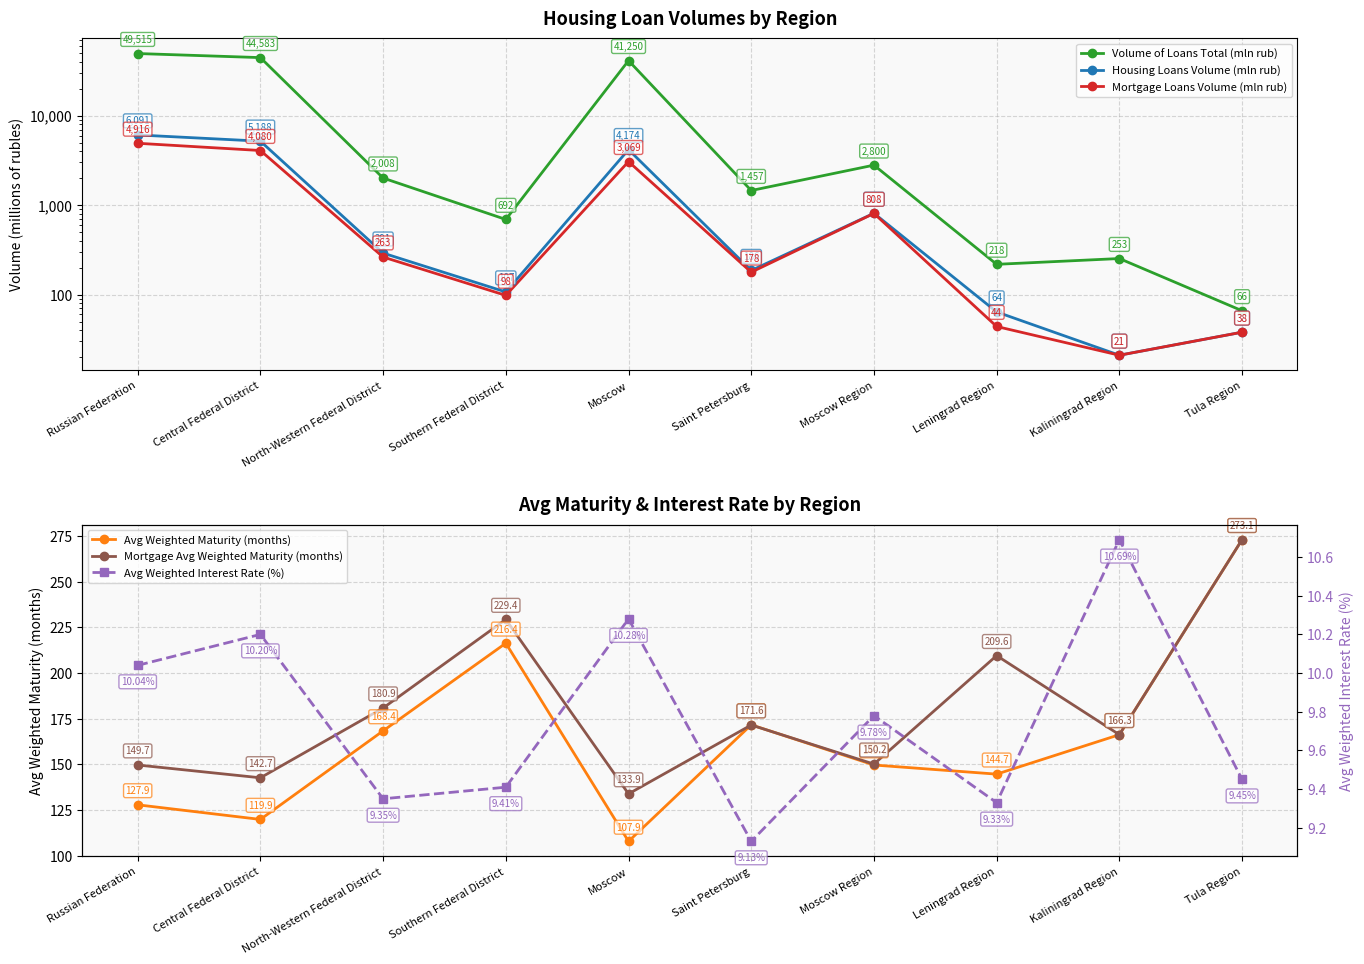

What is the difference between the Mortgage Loans Volume (mln rub) values at Southern Federal District and Saint Petersburg?

80.0